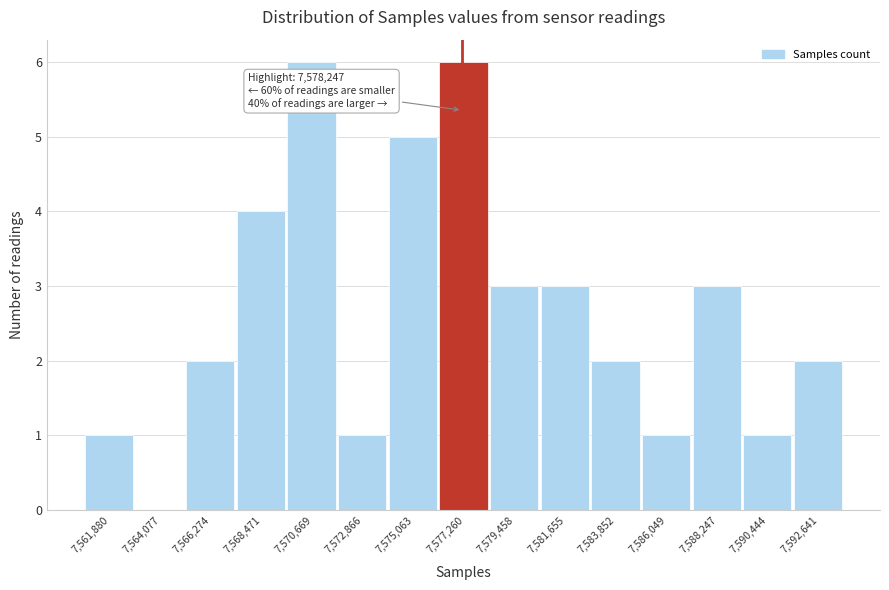

Reading right to left, what are all the values shown in this chart?

7,592,641=2	7,590,444=1	7,588,247=3	7,586,049=1	7,583,852=2	7,581,655=3	7,579,458=3	7,577,260=6	7,575,063=5	7,572,866=1	7,570,669=6	7,568,471=4	7,566,274=2	7,564,077=0	7,561,880=1